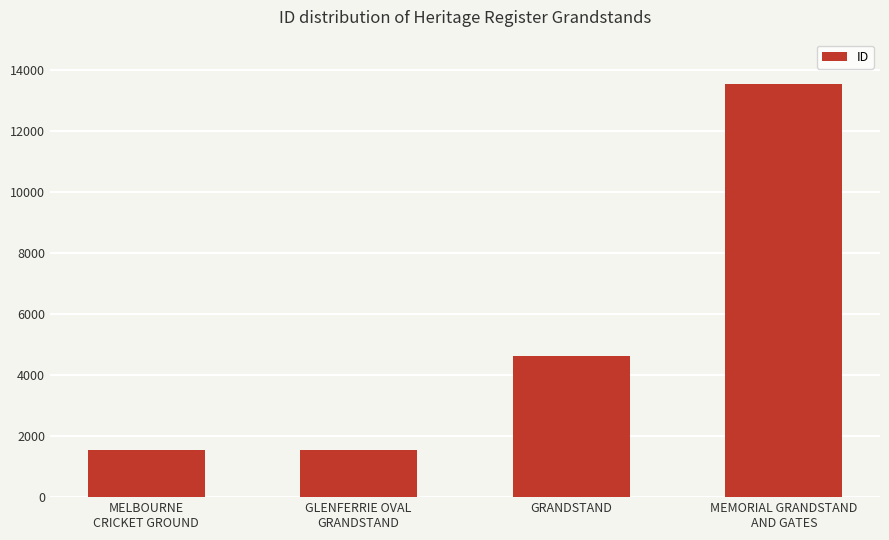

What is the smallest value displayed?

1538